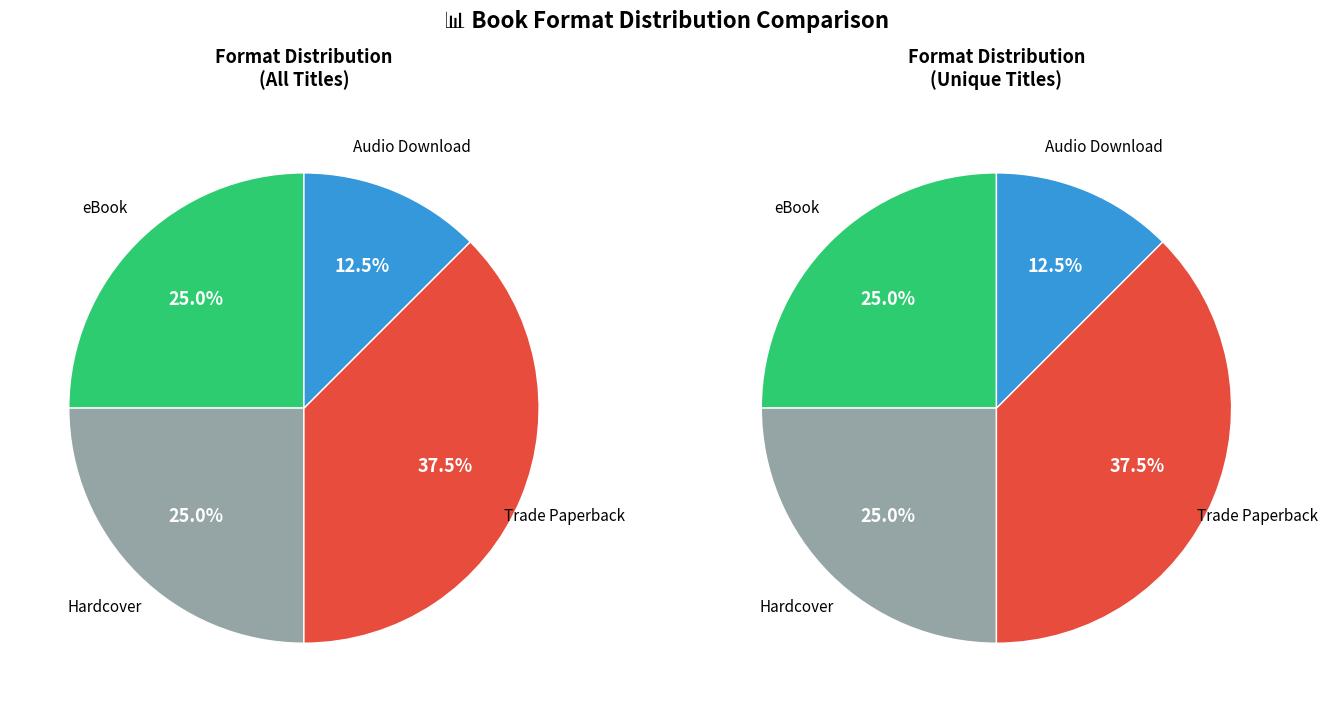

Which has a higher value, Hardcover or eBook?

Hardcover